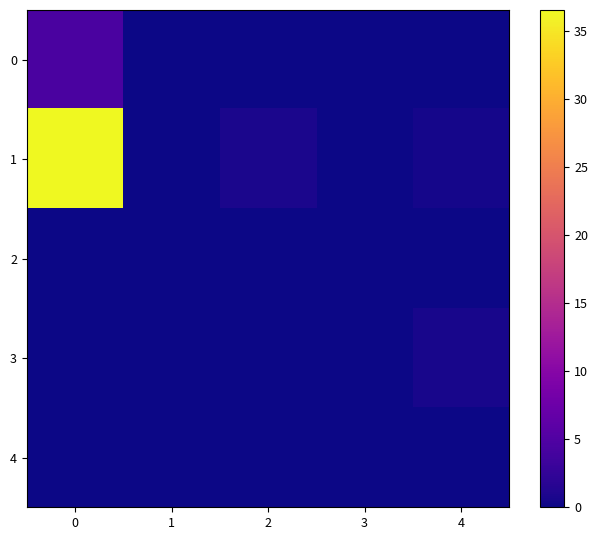

Reading right to left, what are all the values shown in this chart?

0: 4=0.0	3=0.0	2=0.0	1=0.0	0=4.5
1: 4=0.5	3=0.1	2=0.8	1=0.1	0=36.6
2: 4=0.0	3=0.0	2=0.0	1=0.0	0=0.0
3: 4=0.6	3=0.0	2=0.0	1=0.1	0=0.1
4: 4=0.0	3=0.0	2=0.0	1=0.0	0=0.1